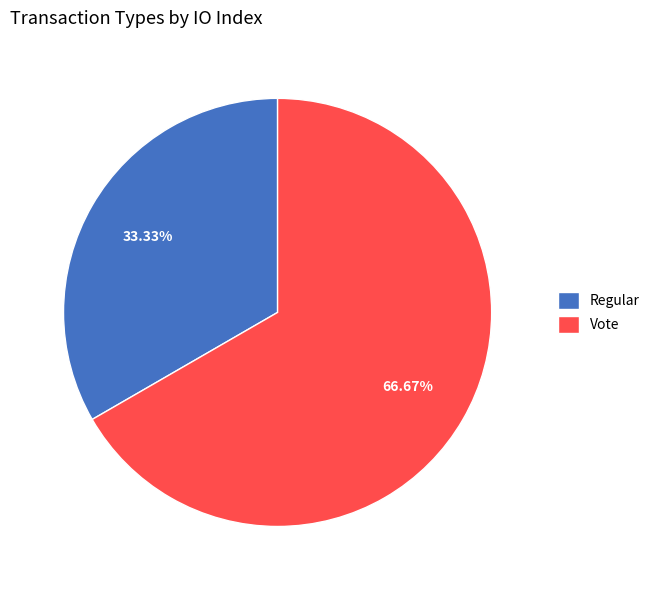

To the nearest percent, what is the combined percentage of Regular and Vote?

100%